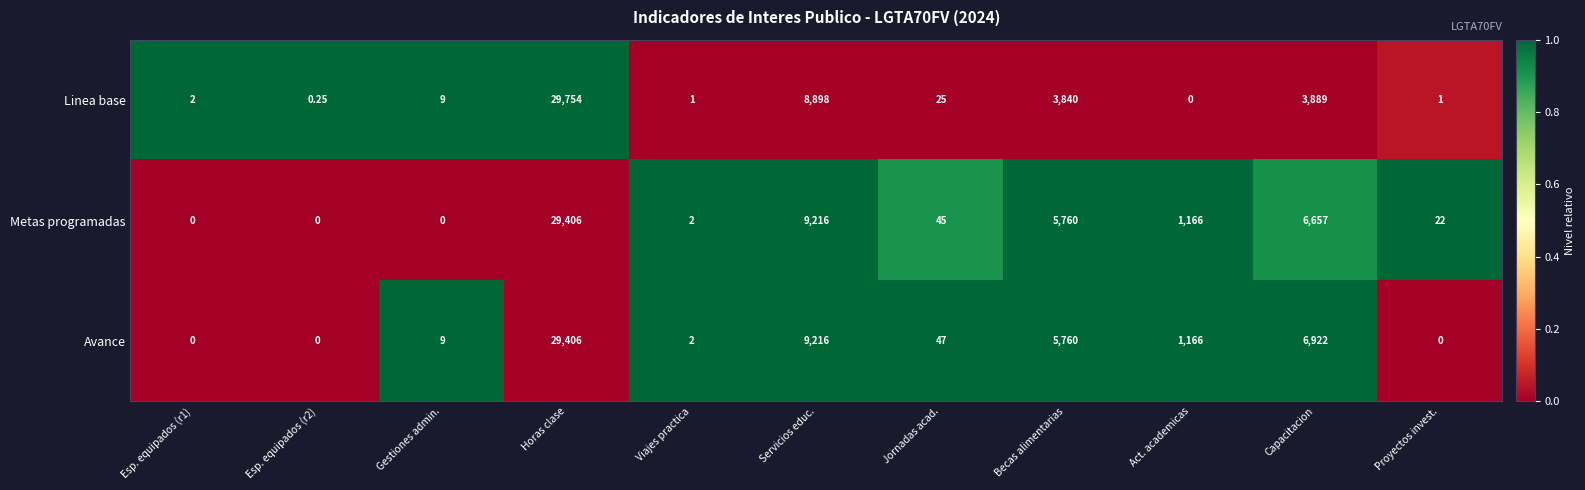

Count the number of data series in this chart.

3